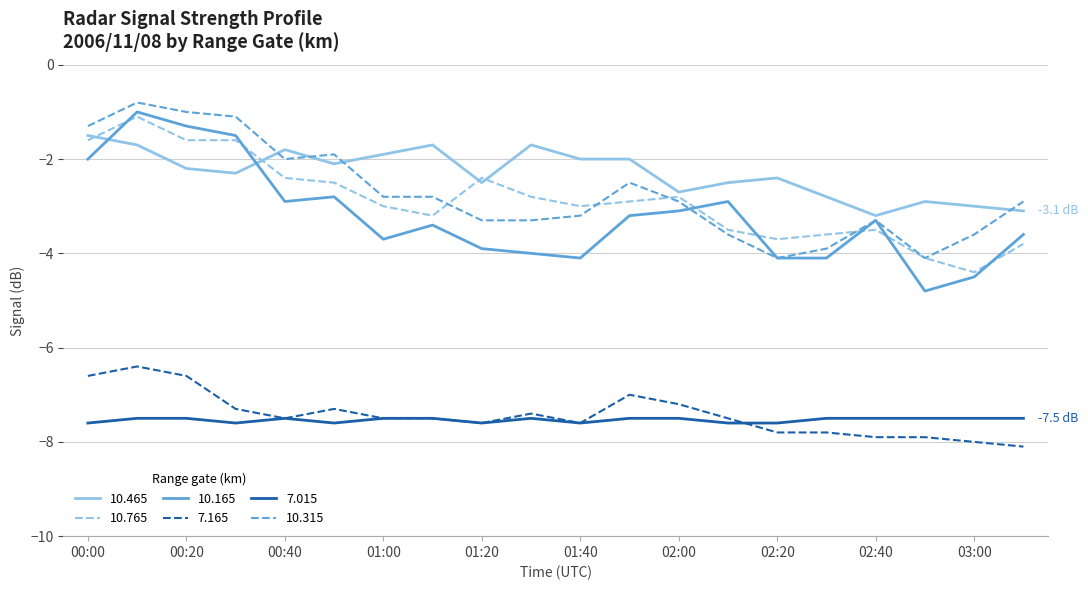

True or false: 7.015 and 10.315 intersect in this chart.

False